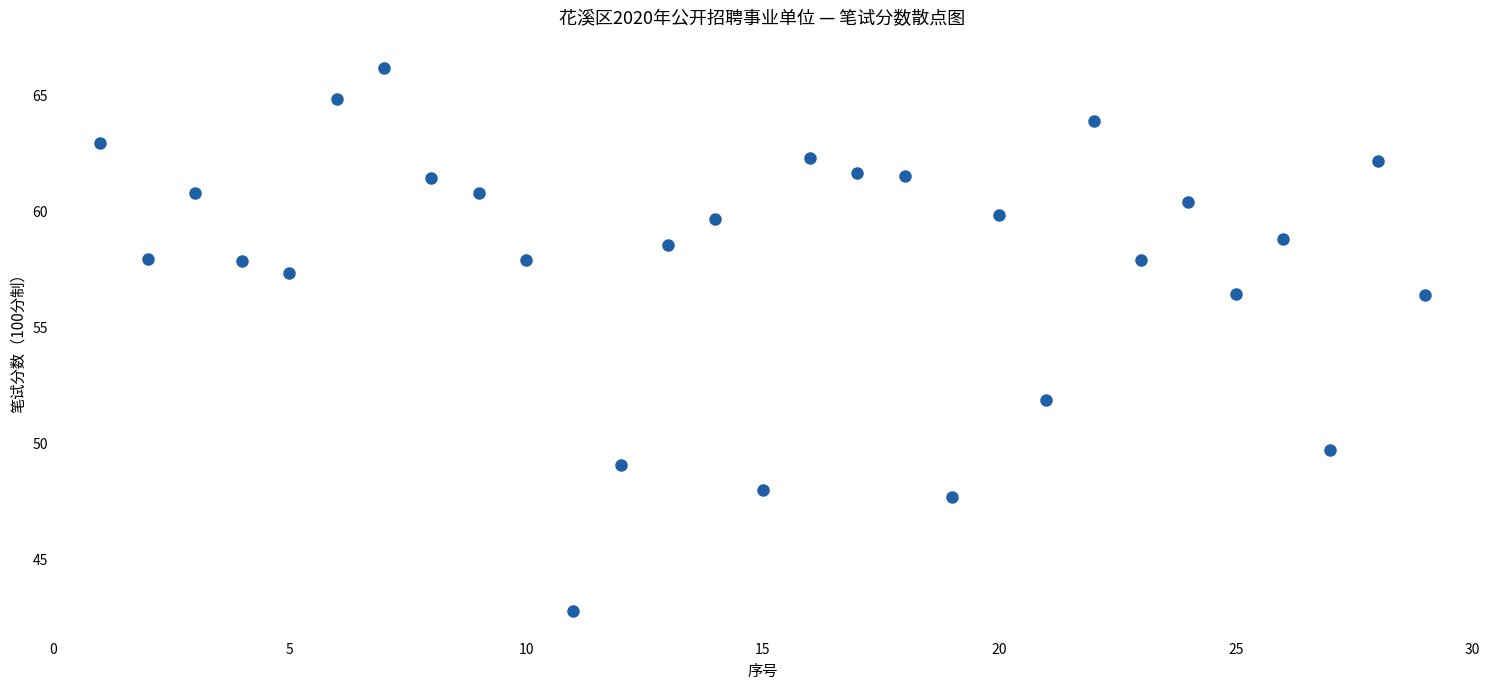

What is the range of X values (max minus min)?

28.0